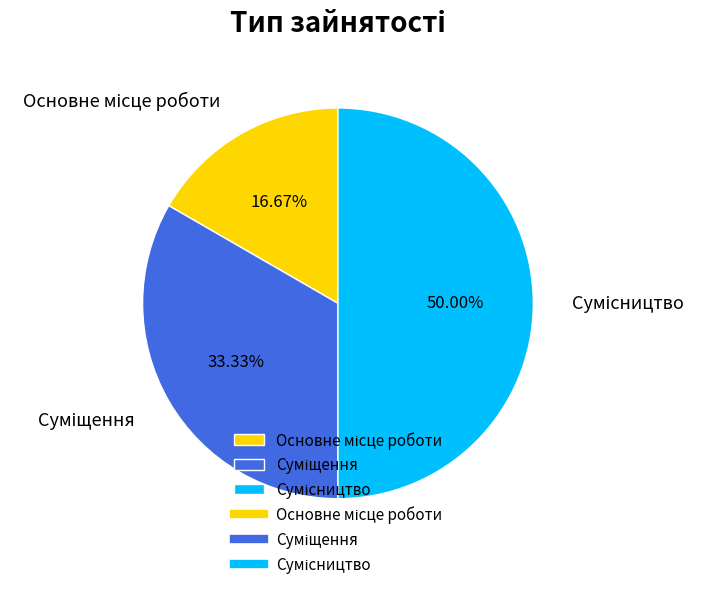

To the nearest percent, what portion does Суміщення represent?

33%